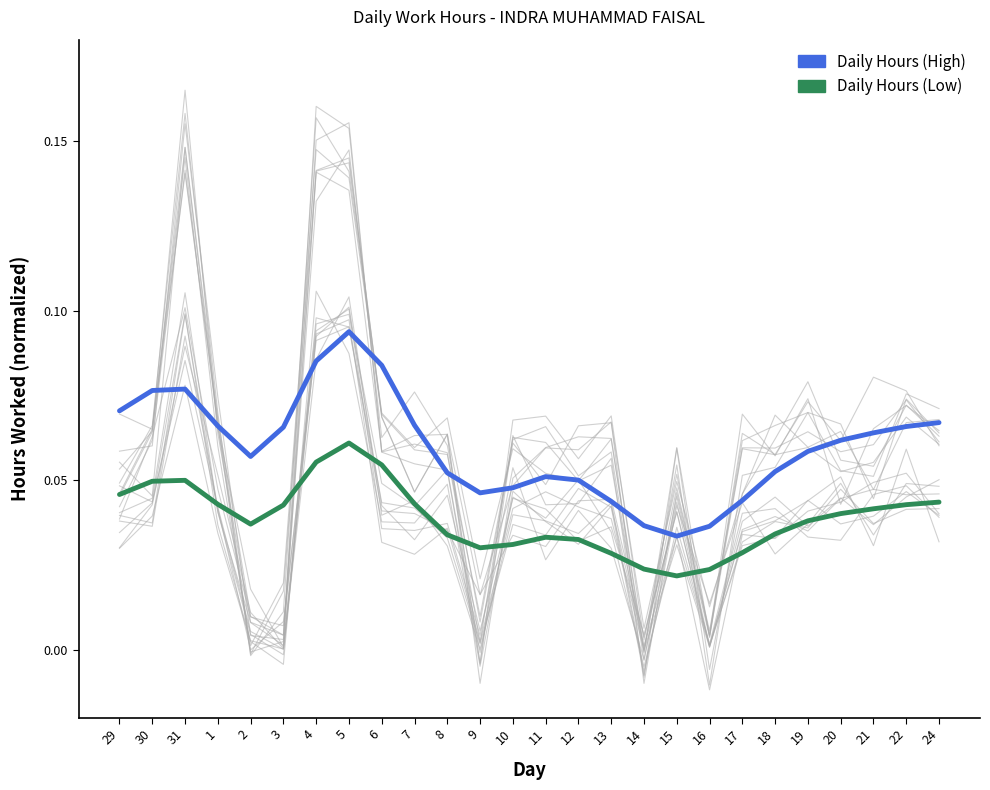

What is the maximum value shown in the chart?

0.1